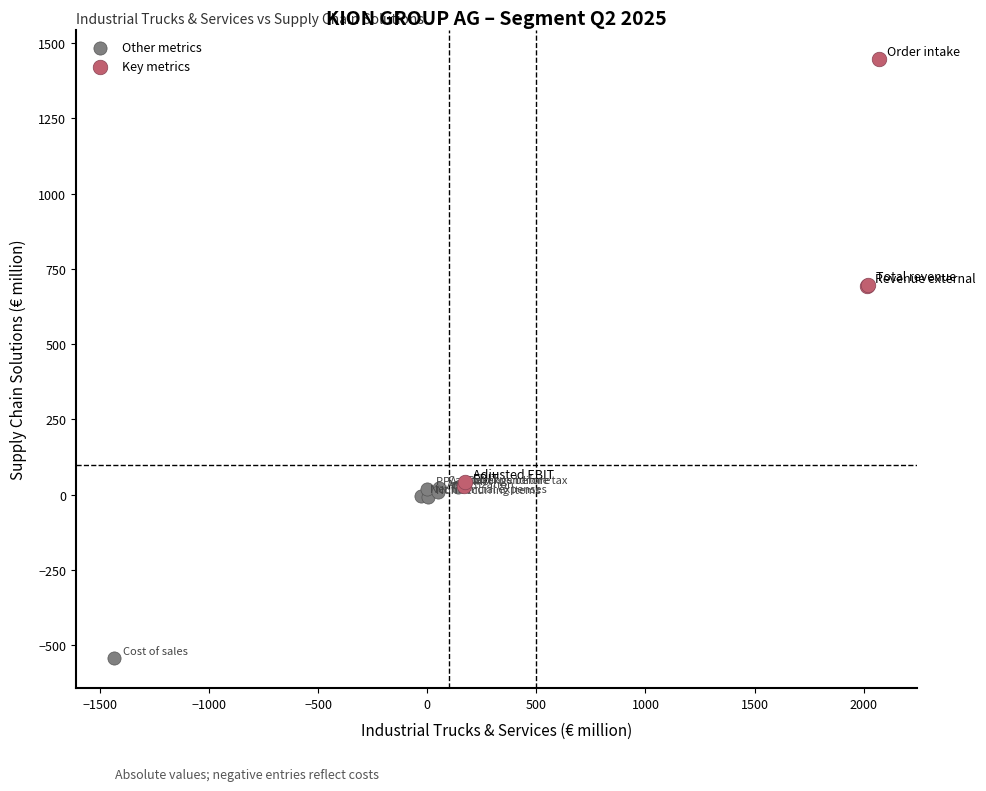

Which series has the largest Y range (max minus min)?

Key metrics